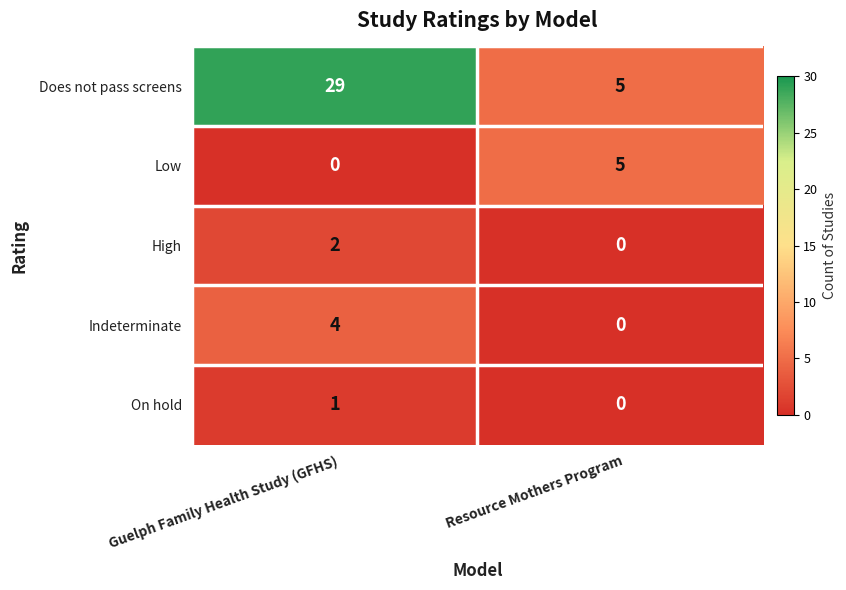

What is the maximum value shown in the chart?

29